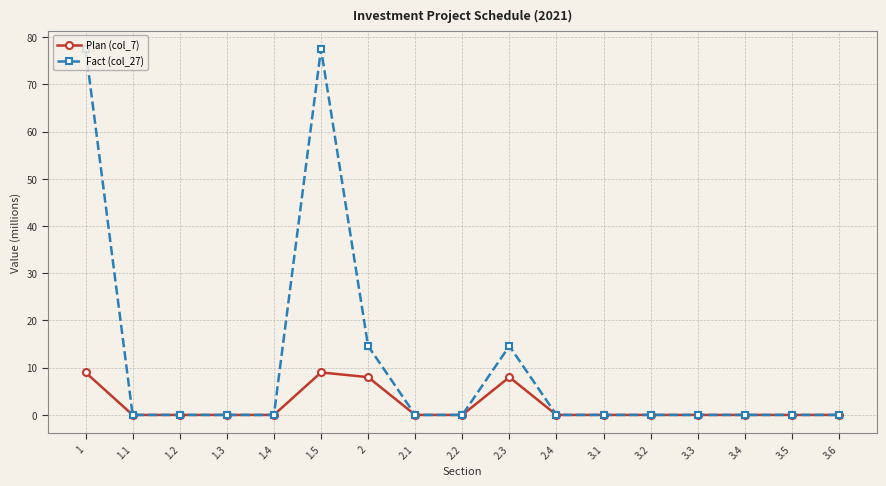

Is this an area chart (filled region under the line)?

No